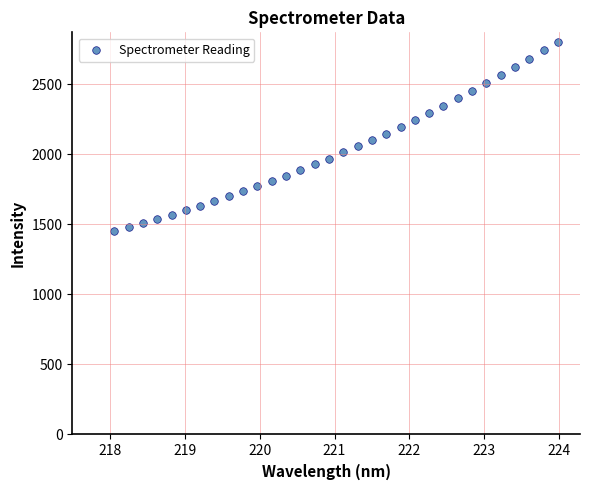

What is the range of X values (max minus min)?

5.9